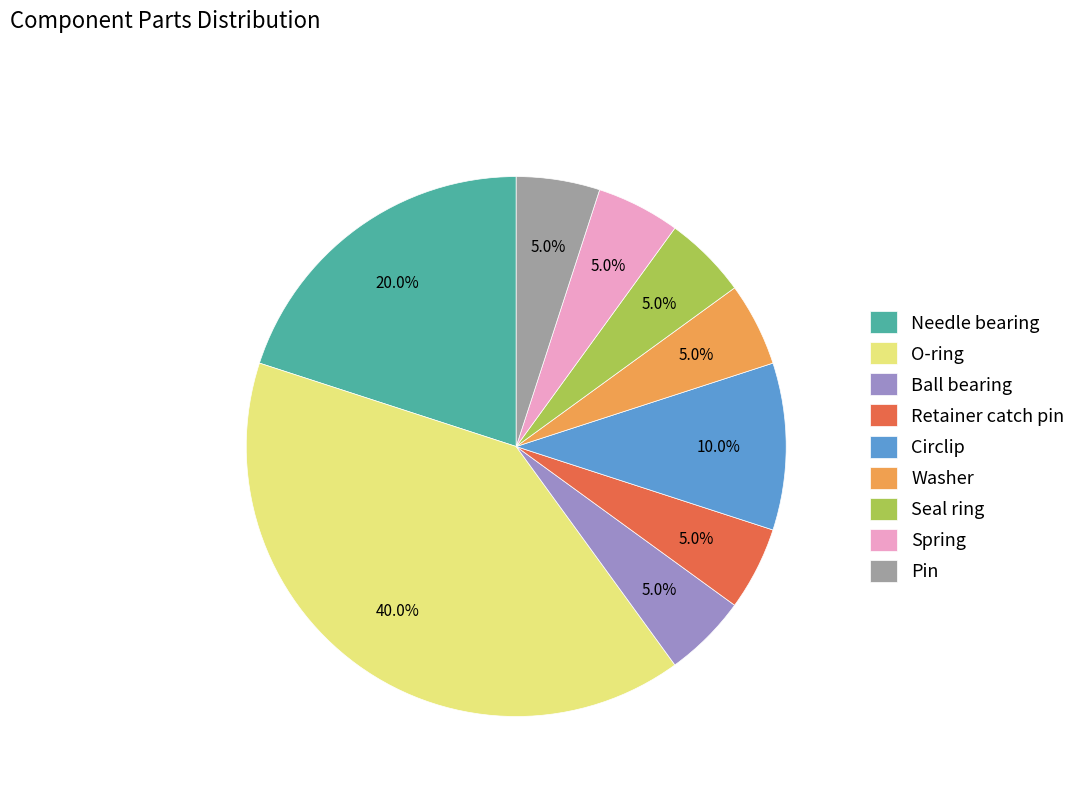

What is the ratio of the value at Pin to the value at Seal ring?

1.0